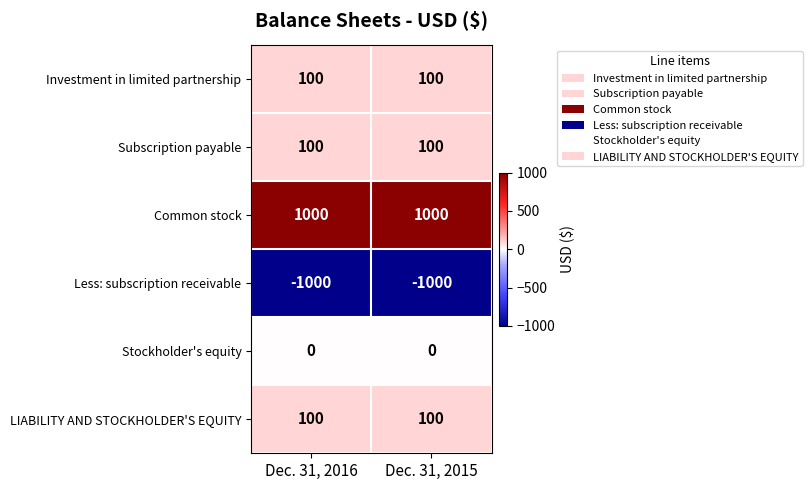

What is the difference between the highest and lowest values at Dec. 31, 2016?

2000